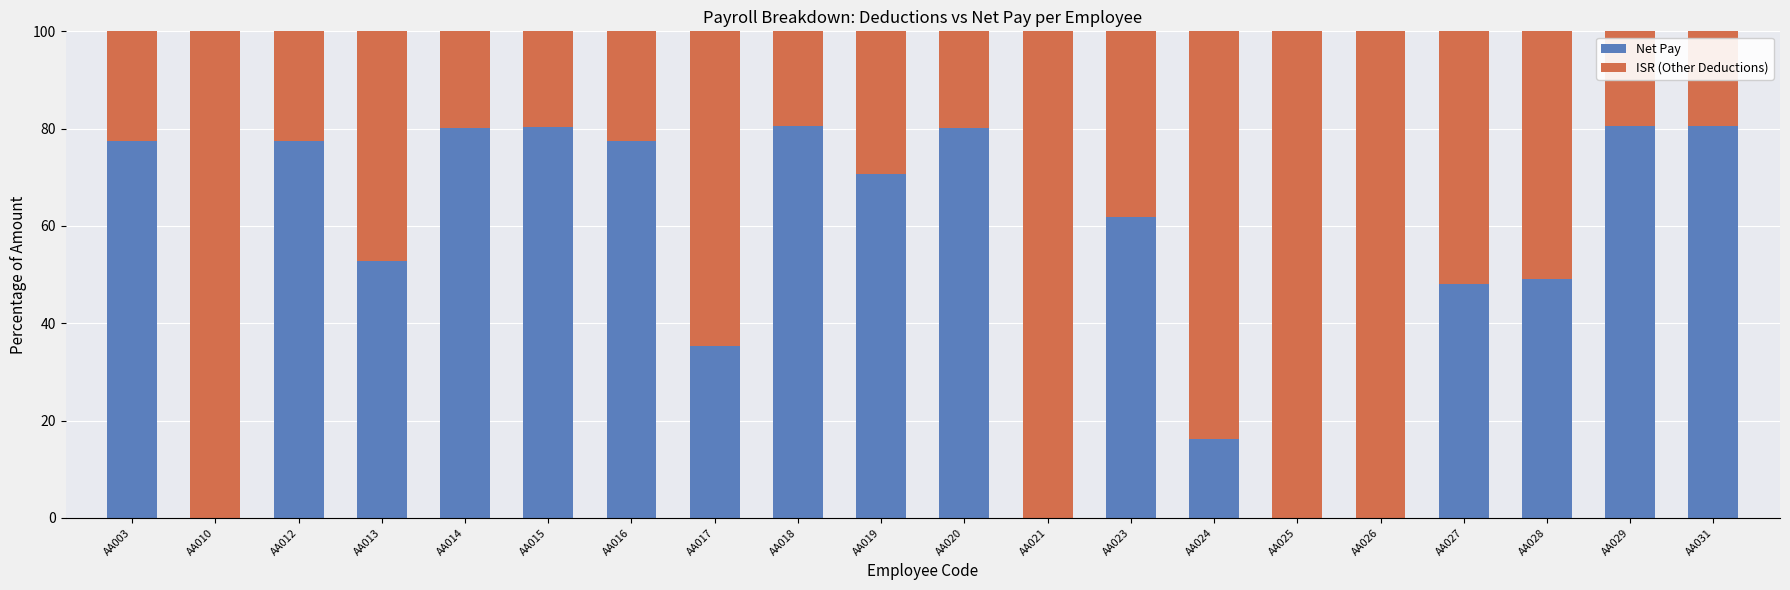

What is the sum of all Net Pay values?

1049.3